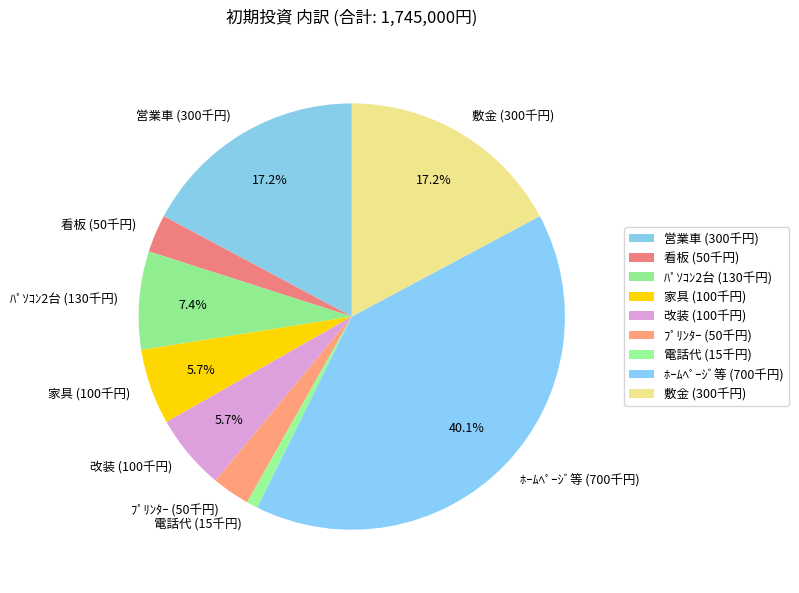

Which has a higher value, 営業車 (300千円) or 改装 (100千円)?

営業車 (300千円)